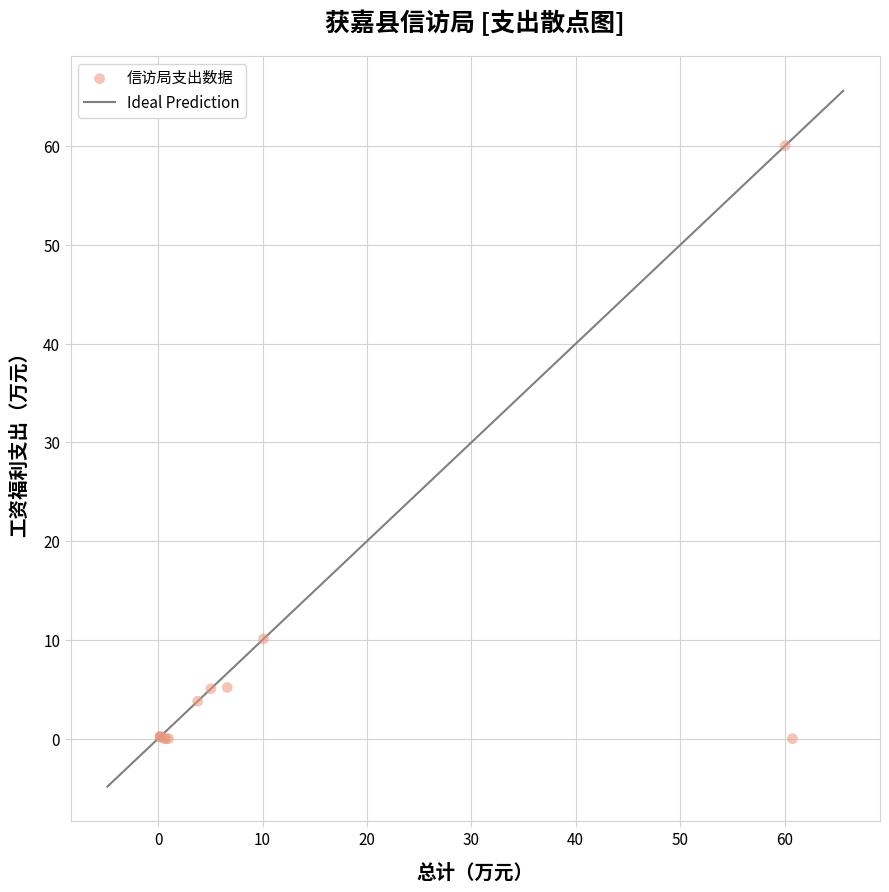

What Y value in the scatter plot is closest to 30?

10.1